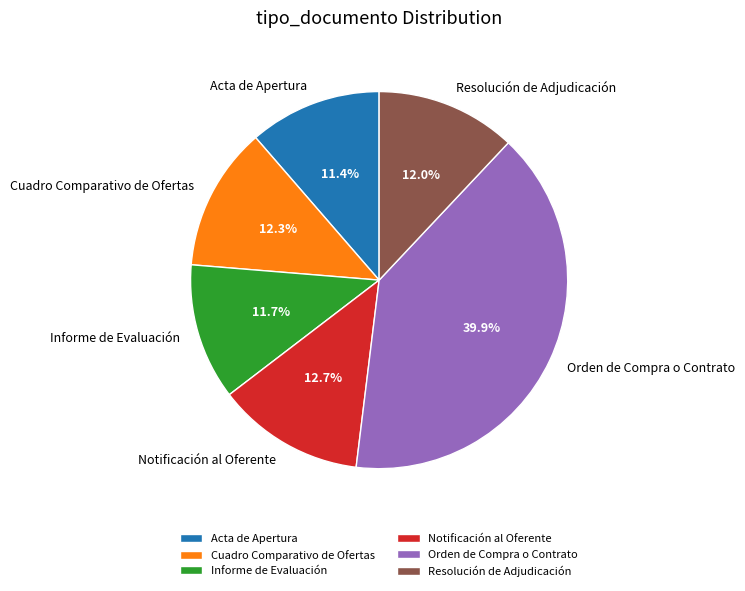

Which category has the biggest portion of the pie?

Orden de Compra o Contrato